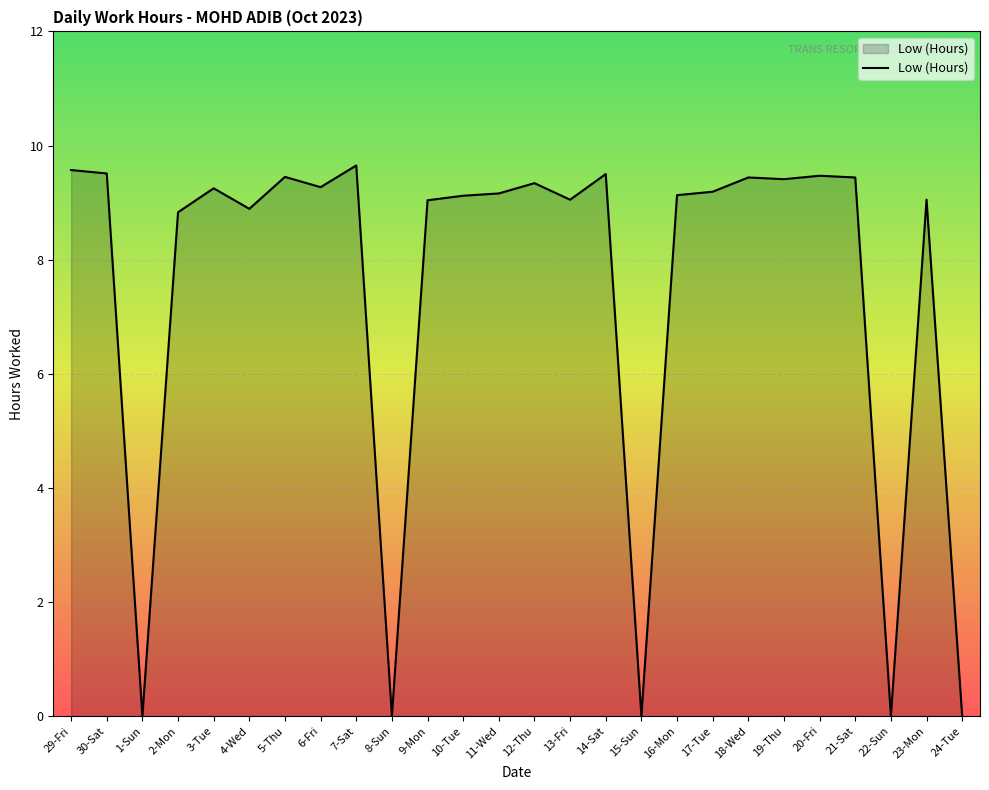

What value does the data have at 2-Mon?

8.8